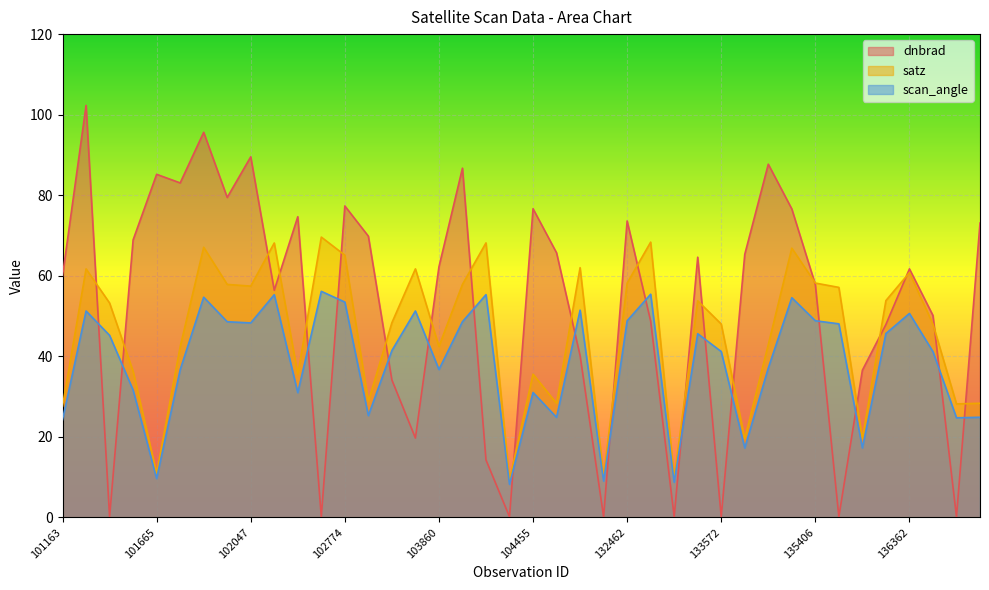

True or false: scan_angle has a value of 10.3 at 135224.

False